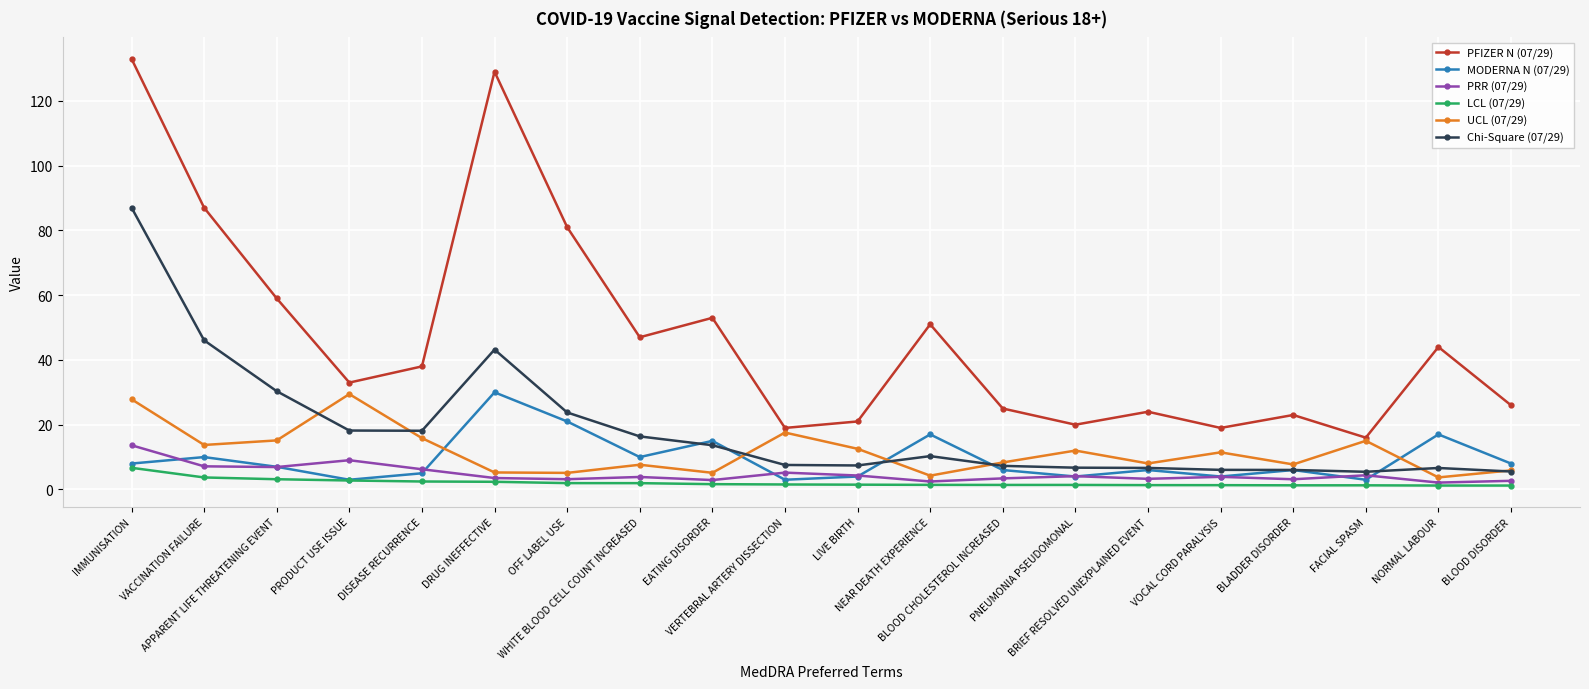

What is the highest value of the LCL (07/29) series?

6.7